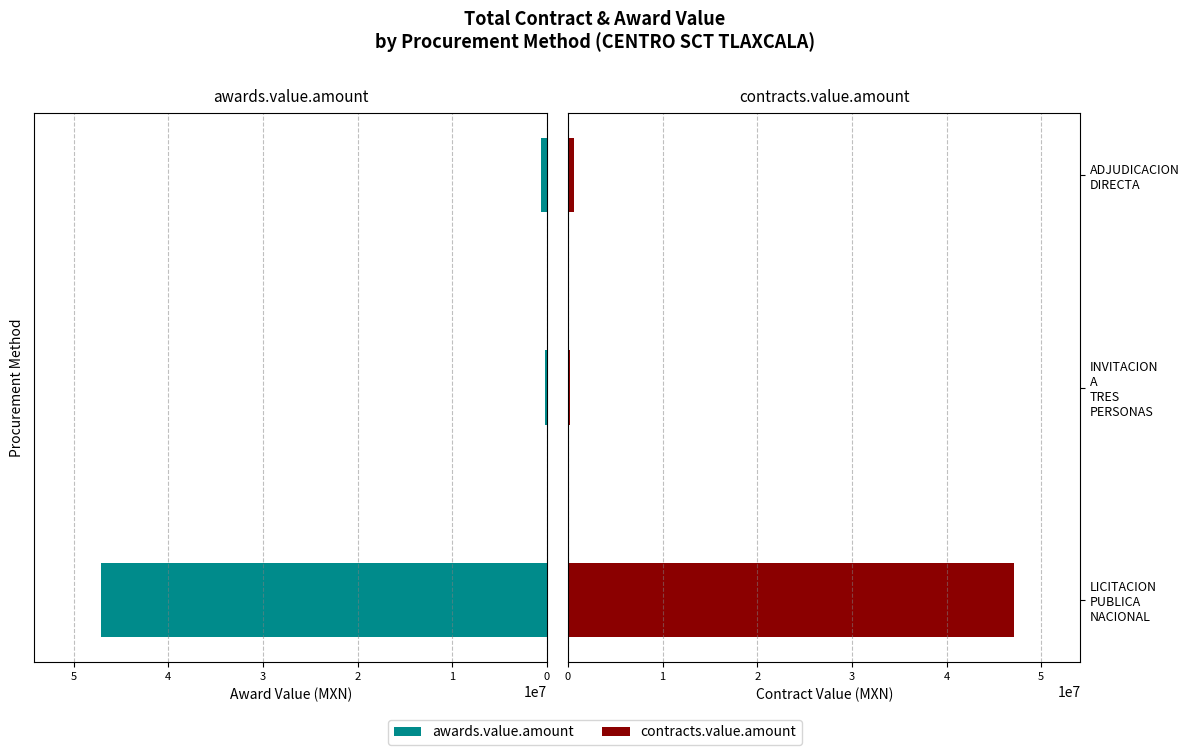

The contracts.value.amount series shows 16394303.2 at LICITACION PUBLICA NACIONAL. True or false?

False